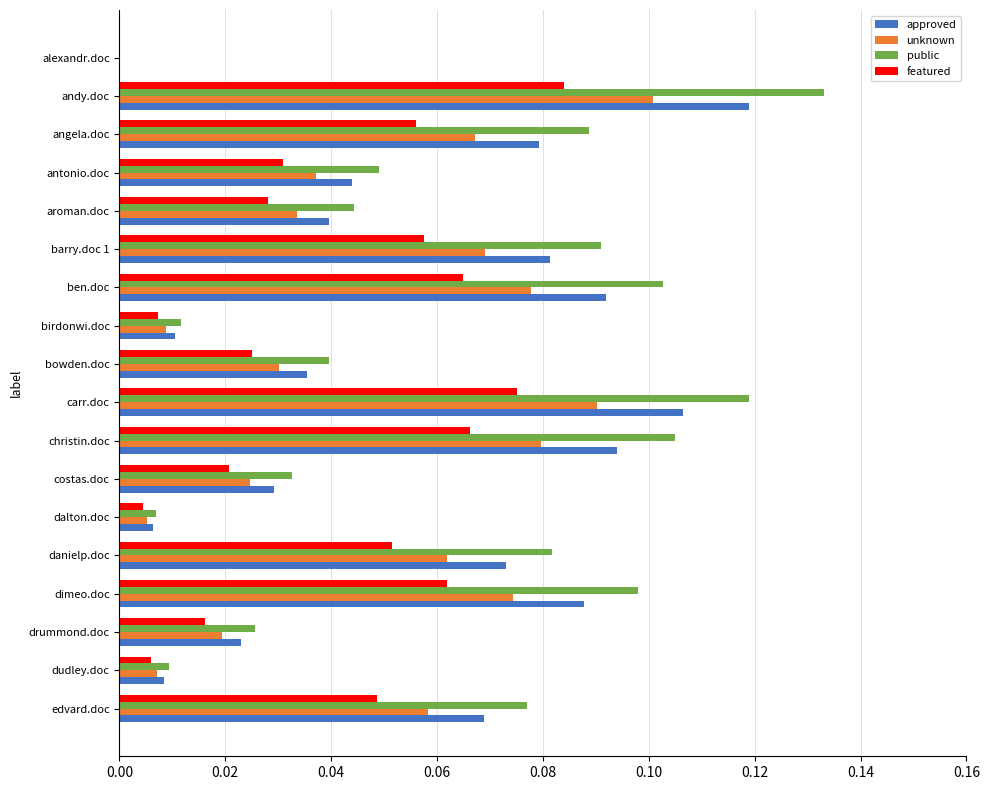

What is the total value across all series at barry.doc 1?

0.3